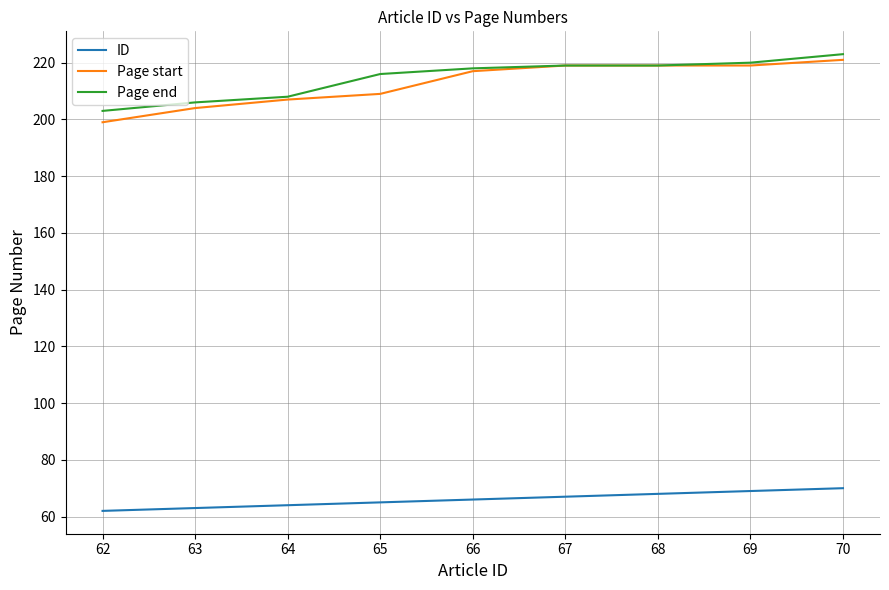

Which category has the lowest value in the Page start series?

62